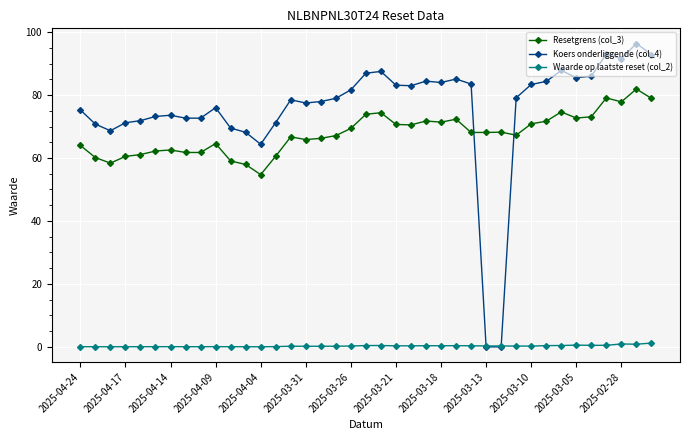

After their last crossing, which series has the higher values: Koers onderliggende (col_4) or Waarde op laatste reset (col_2)?

Koers onderliggende (col_4)